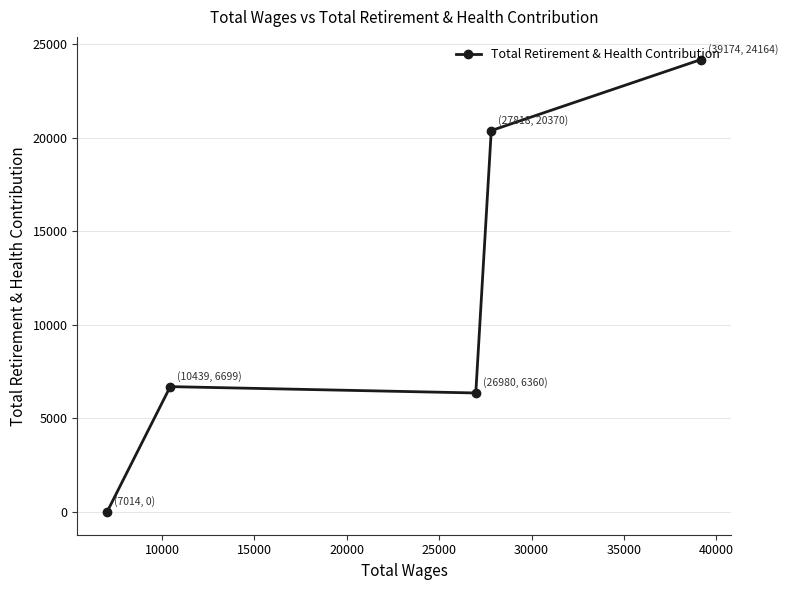

What is the sum of all values?

57593